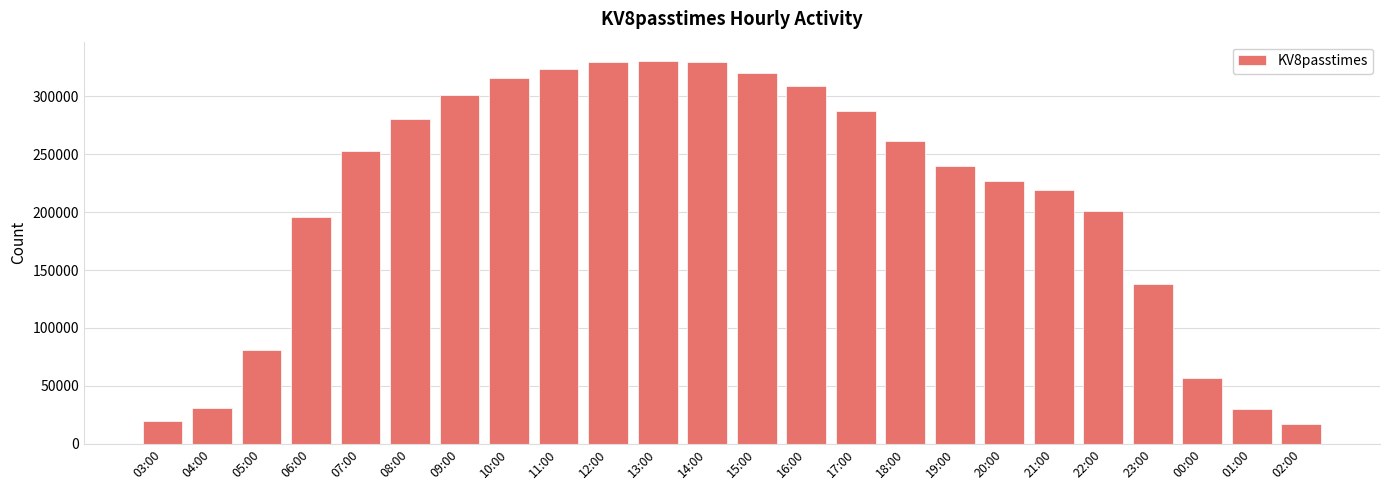

The chart shows a value of 226512 at 20:00. True or false?

True